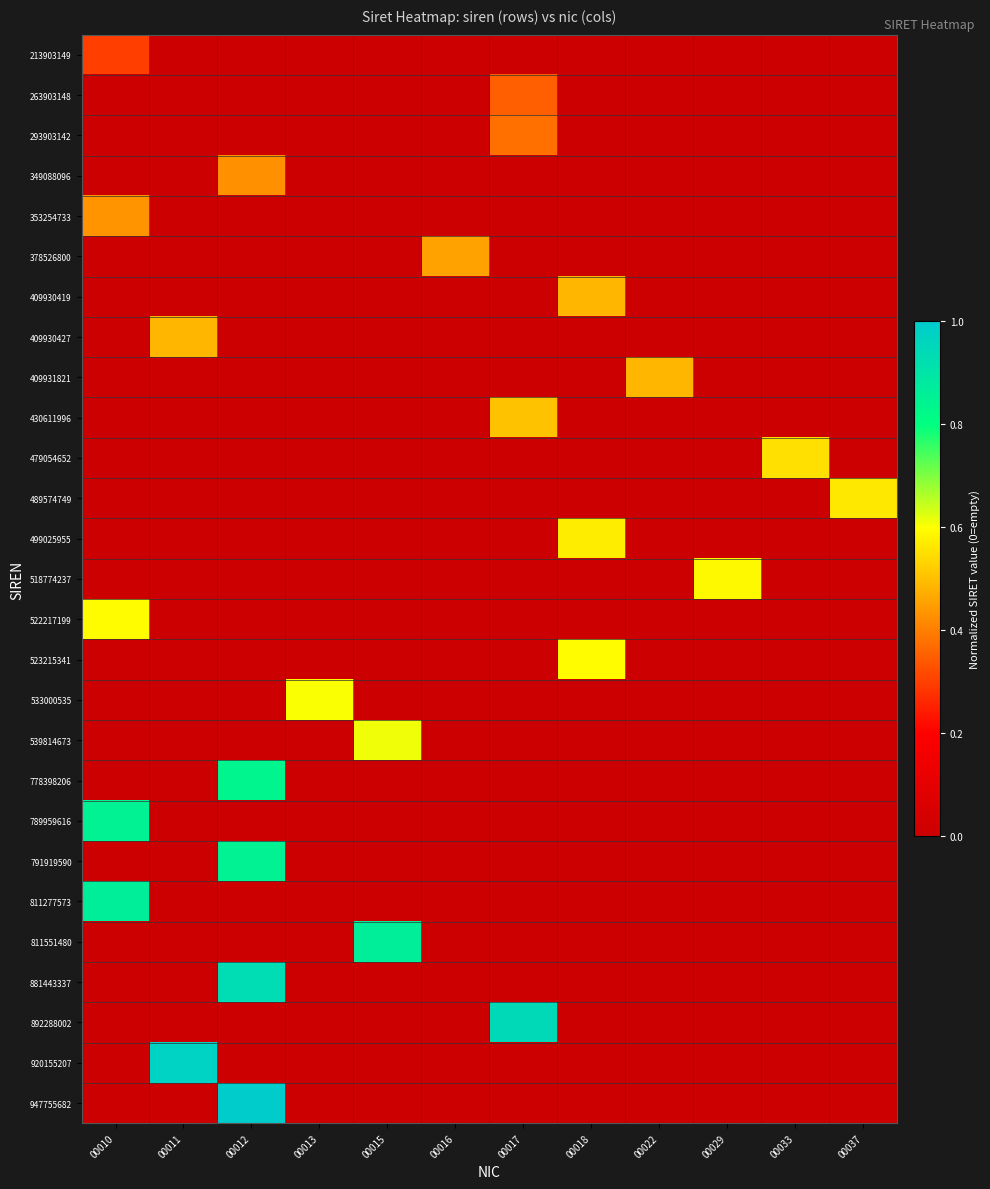

At which category is the sum across all series the highest?

00012